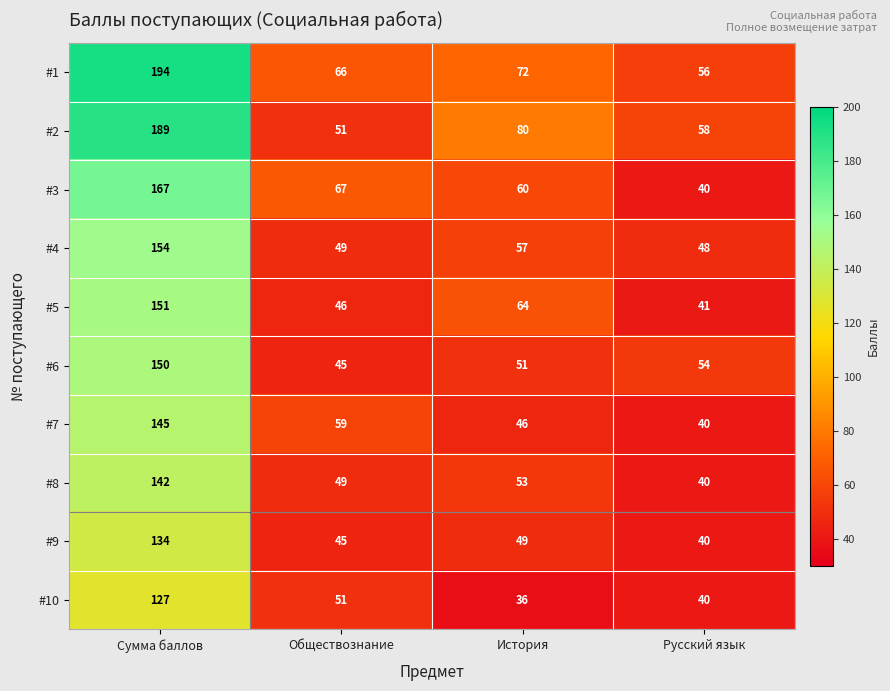

Where is #10 nearest to the value 81?

Обществознание